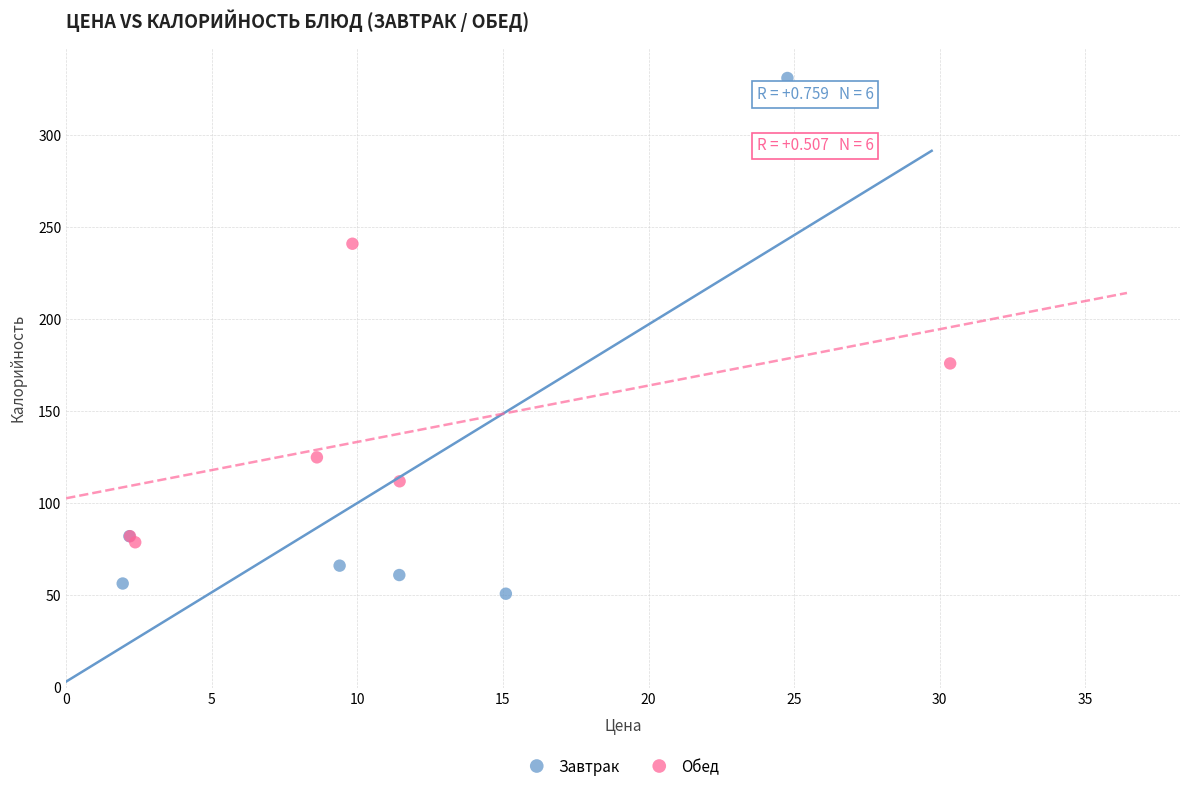

What are all the series names shown in the legend?

Завтрак, Обед